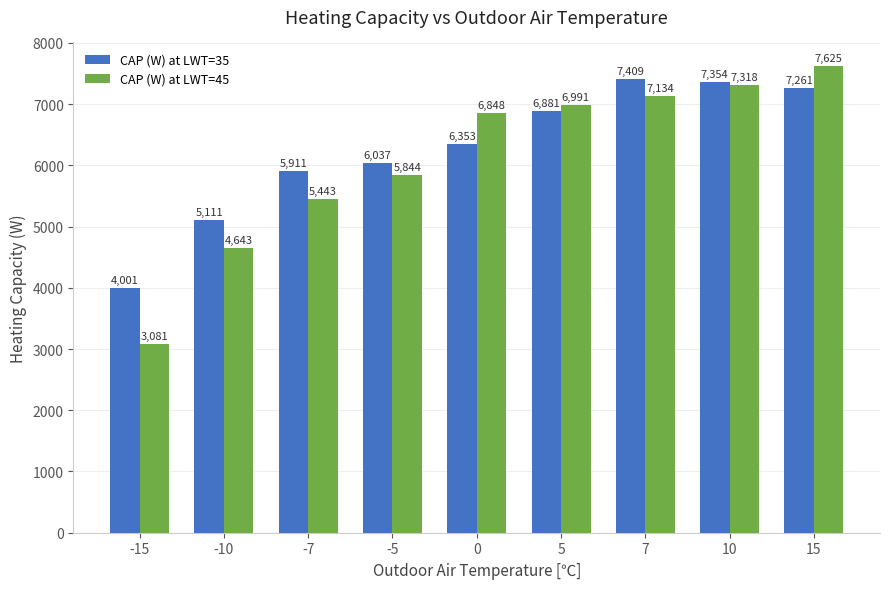

List the labels in order of CAP (W) at LWT=45 value, largest first.

15, 10, 7, 5, 0, -5, -7, -10, -15